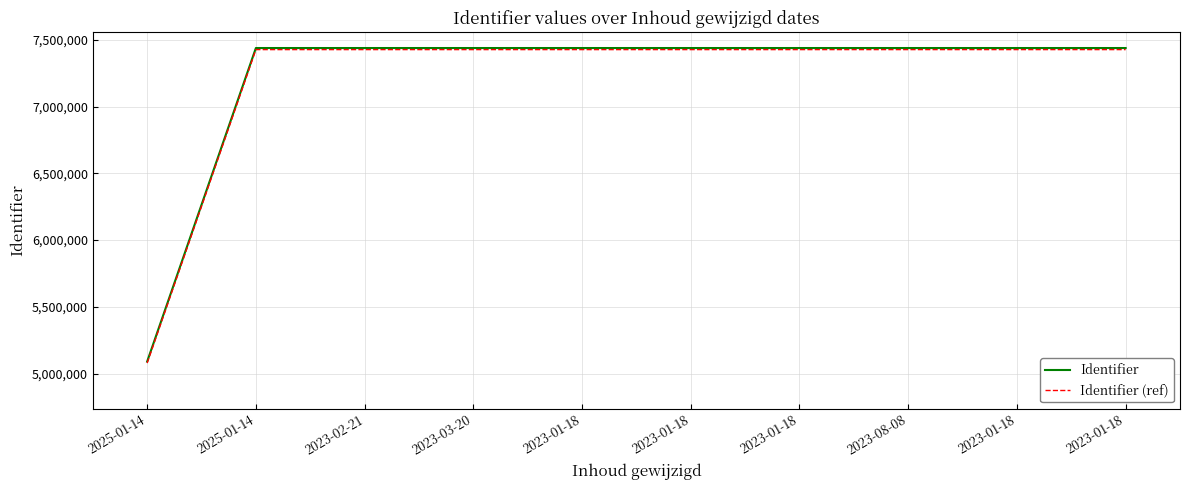

True or false: Identifier (ref) and Identifier intersect in this chart.

False